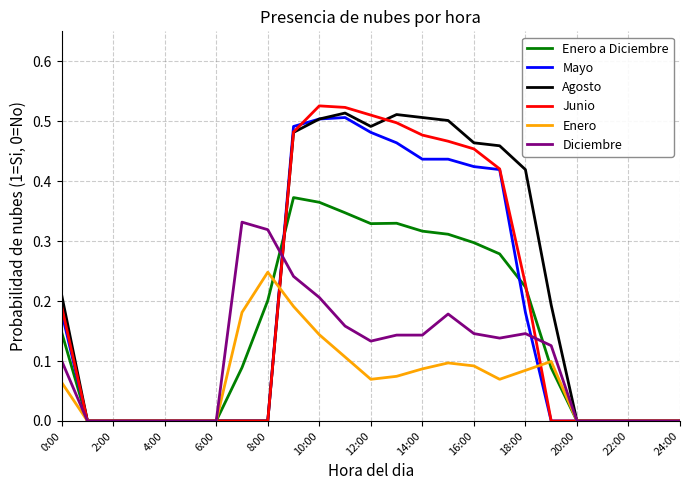

Between 14:00 and 18:00, which series saw the biggest shift?

Mayo